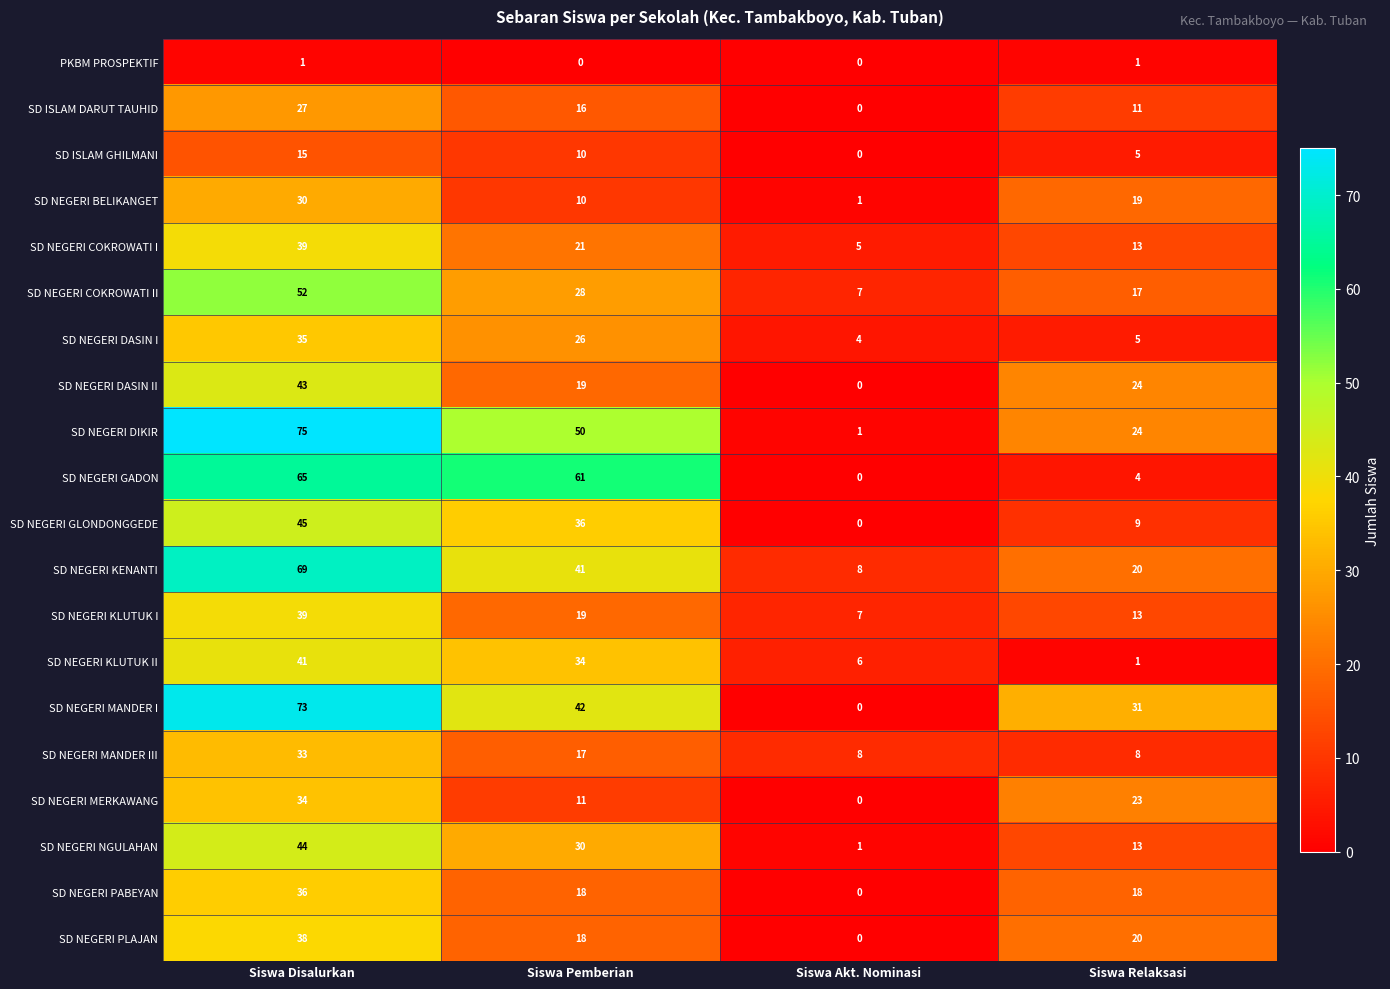

True or false: SD NEGERI MANDER III has a value of 13 at Siswa Relaksasi.

False